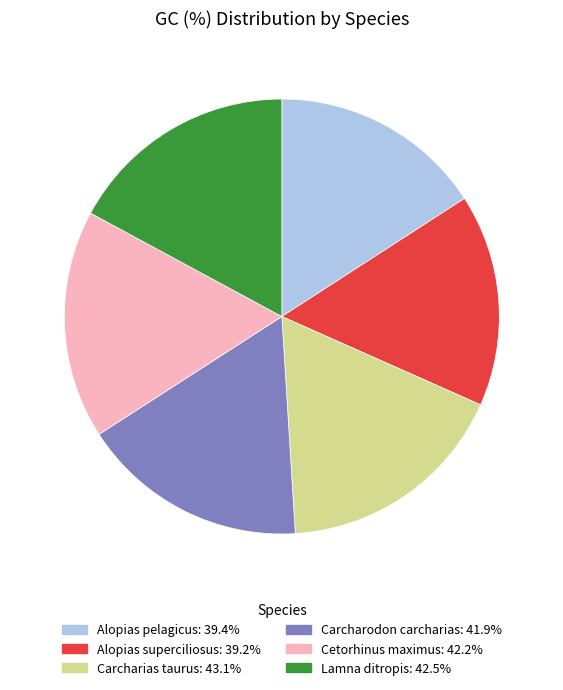

Count the number of slices in the pie.

6